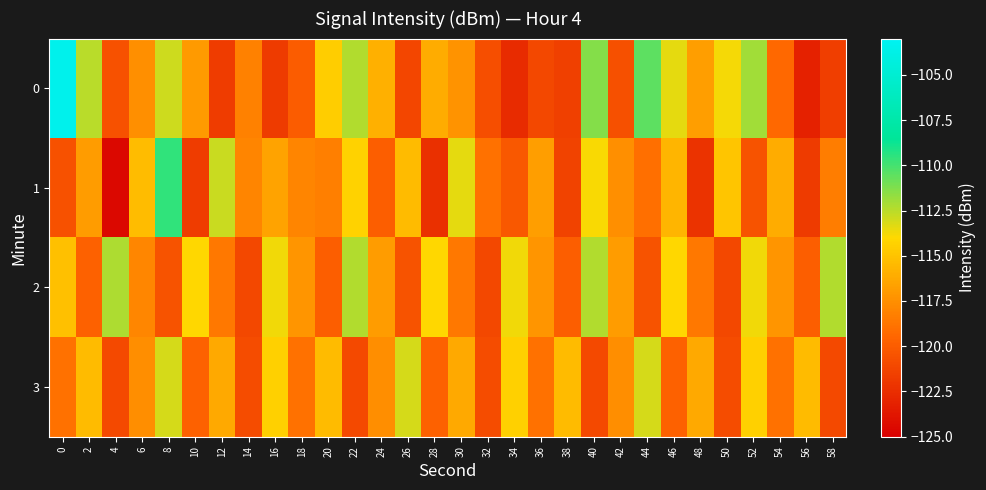

Which series has the largest total across all categories?

2